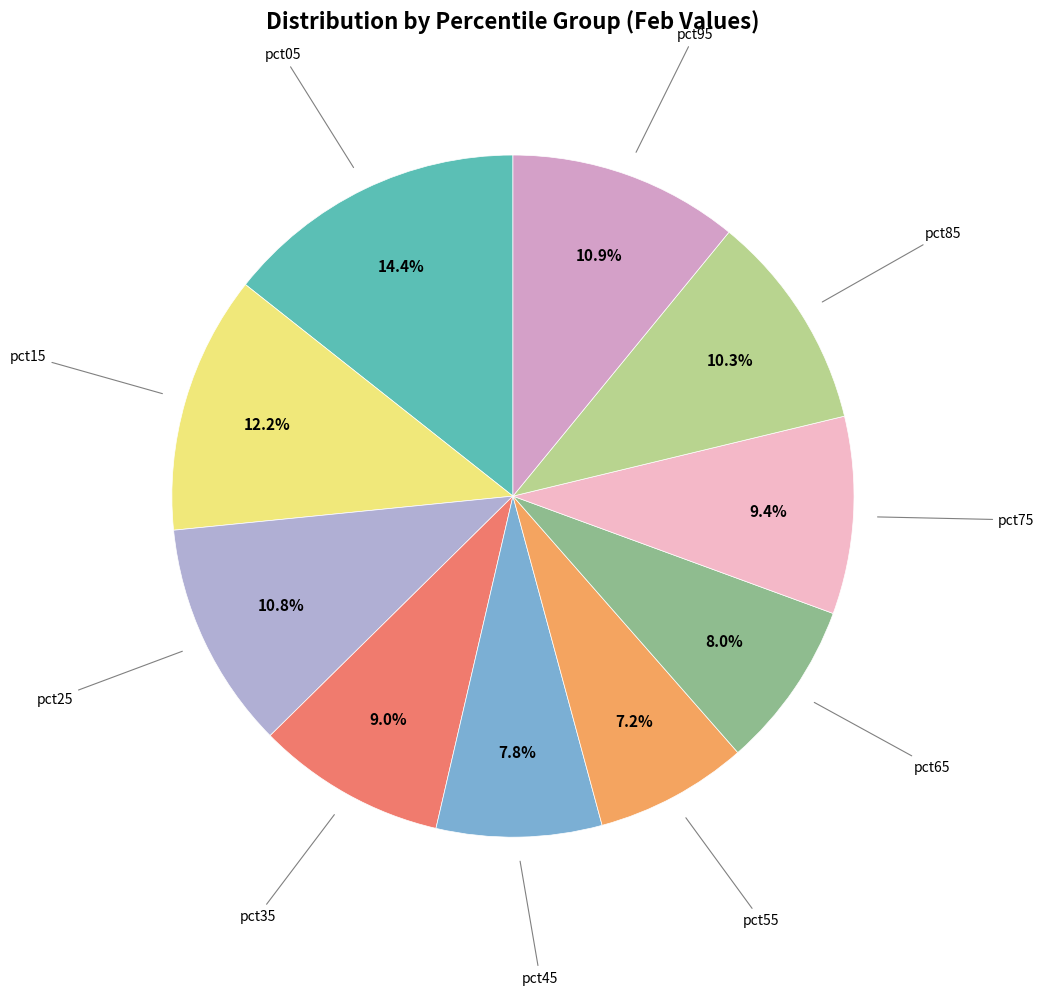

Is pct15 the majority of the pie?

No